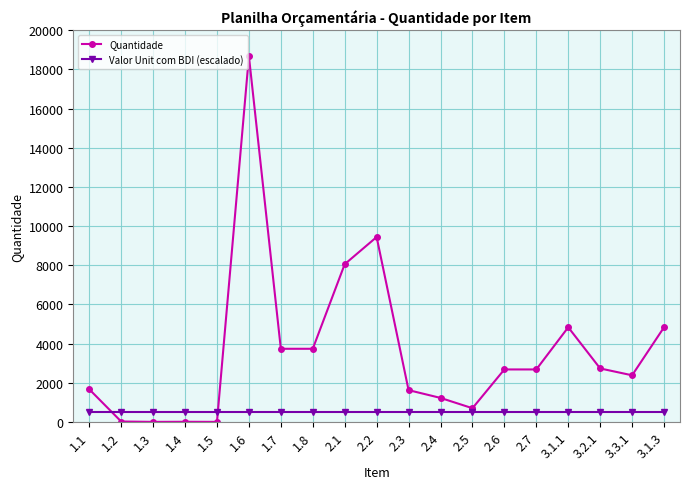

Rank the series at 2.7 from highest to lowest value.

Quantidade, Valor Unit com BDI (escalado)